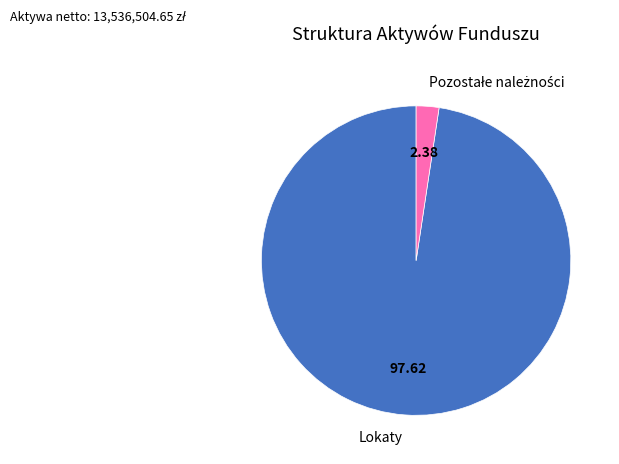

Is Lokaty the majority of the pie?

Yes